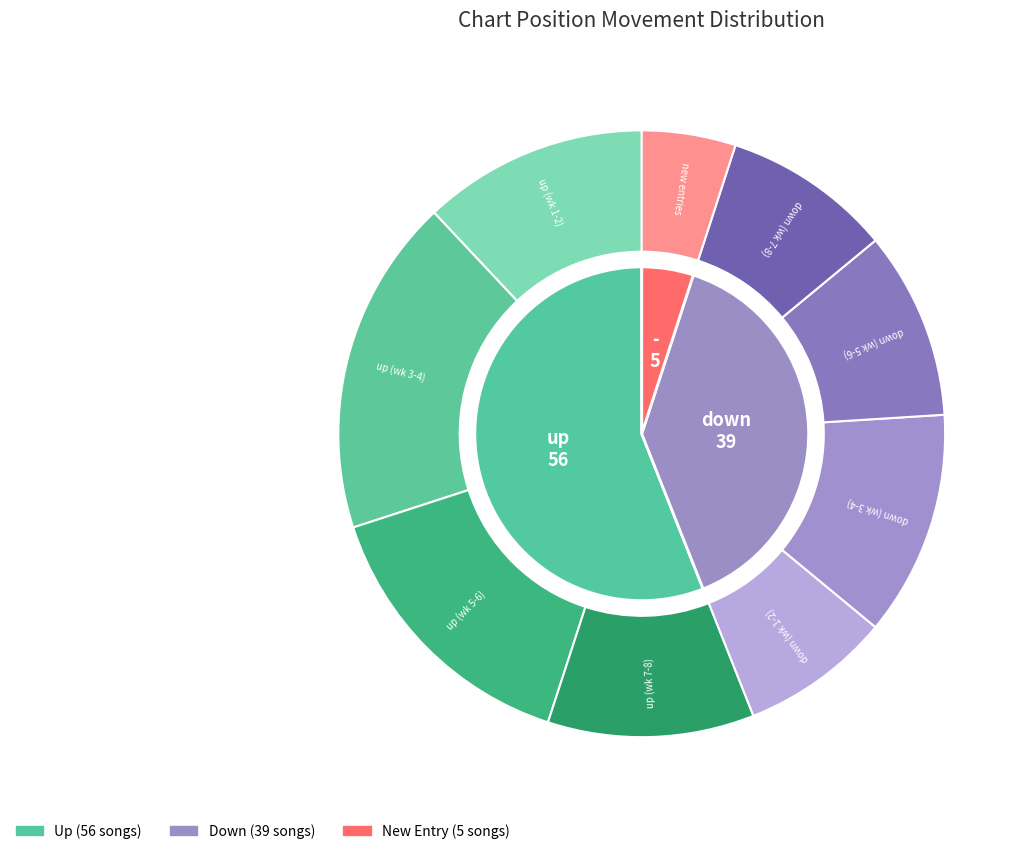

What percentage is the up slice, to the nearest percent?

56%